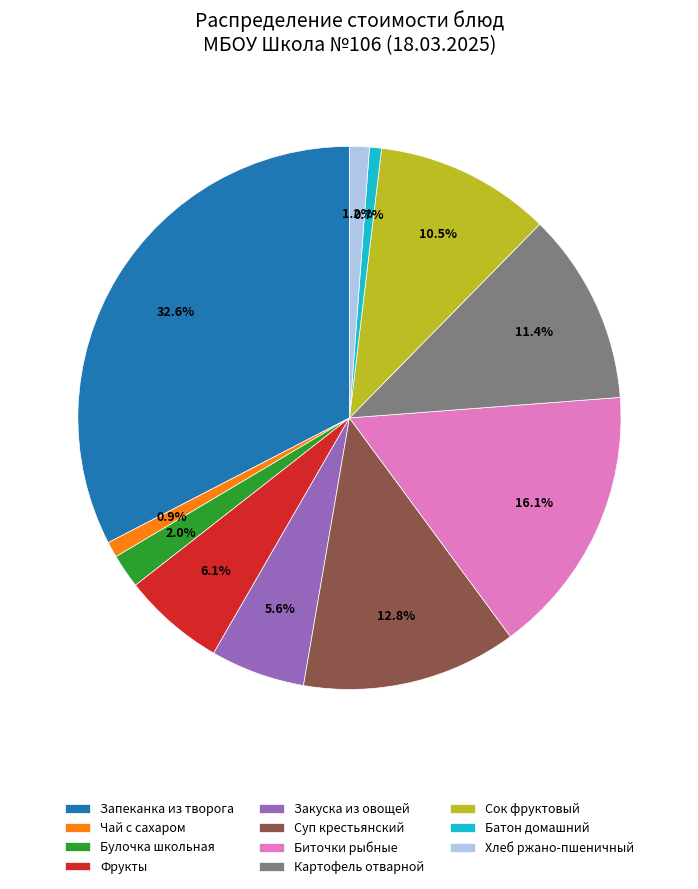

To the nearest percent, what is the average slice percentage?

9%